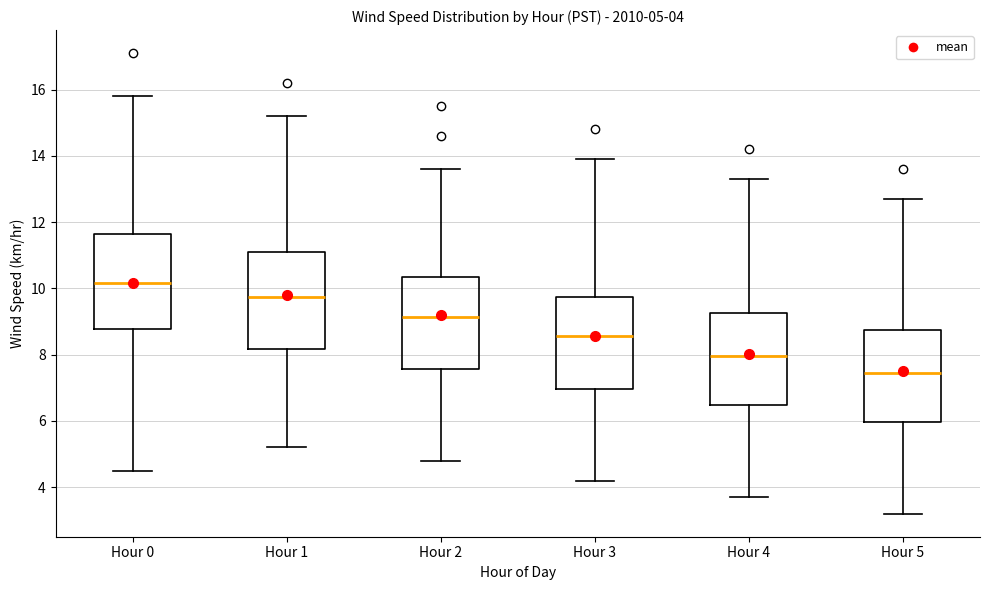

Which box's median line is the lowest?

Hour 5